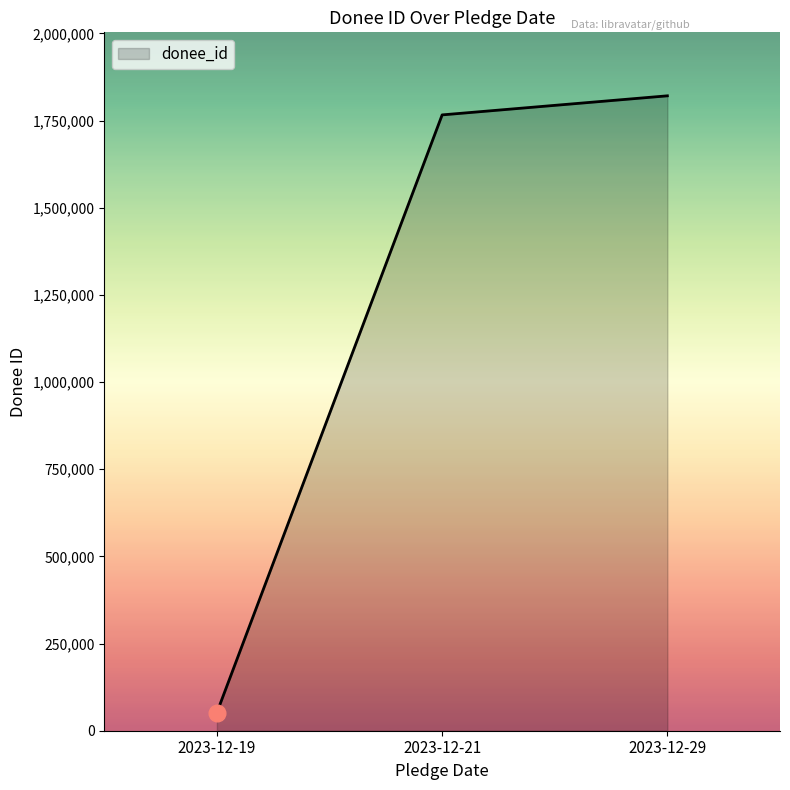

Reading left to right, what are all the values shown in this chart?

52115	1766296	1820997